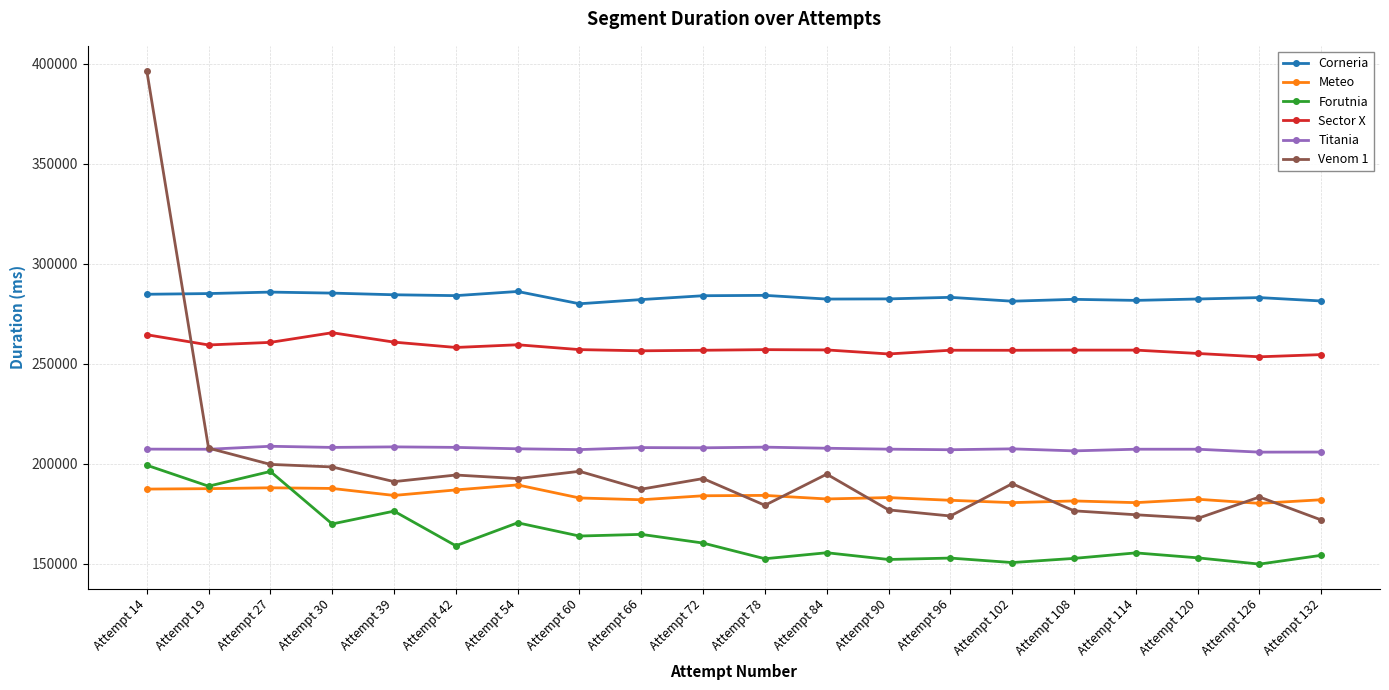

True or false: Corneria and Sector X cross at least once.

False